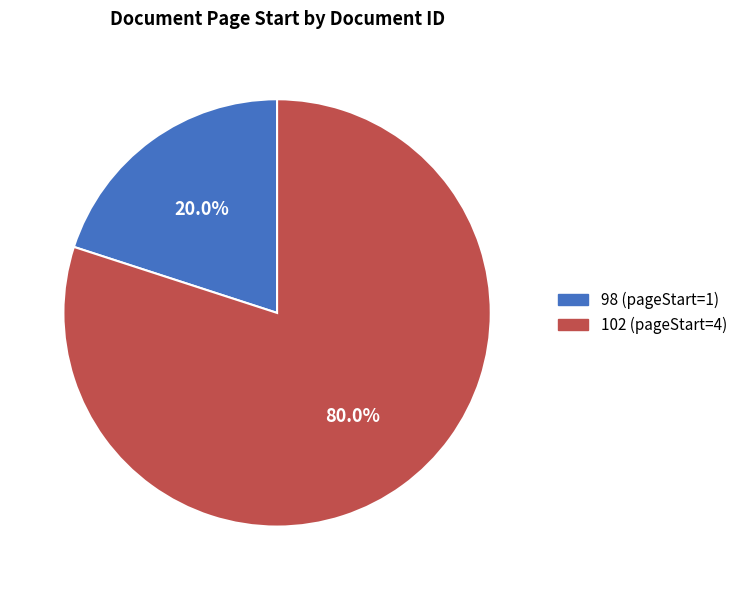

Does any single category account for the majority?

Yes